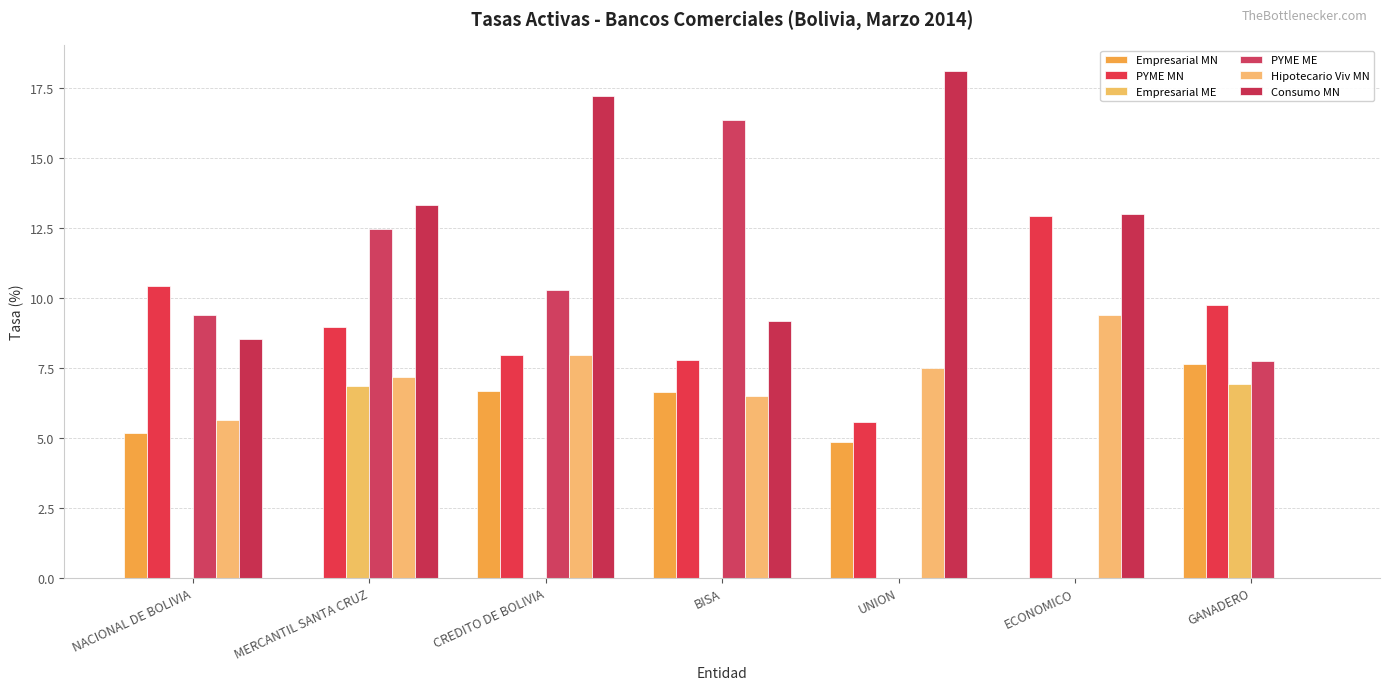

What is the sum of the Consumo MN values at NACIONAL DE BOLIVIA and UNION?

26.6